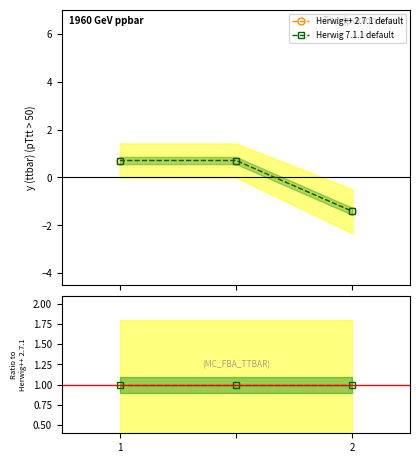

Between 2 and 2, which series saw the biggest shift?

Herwig++ 2.7.1 default